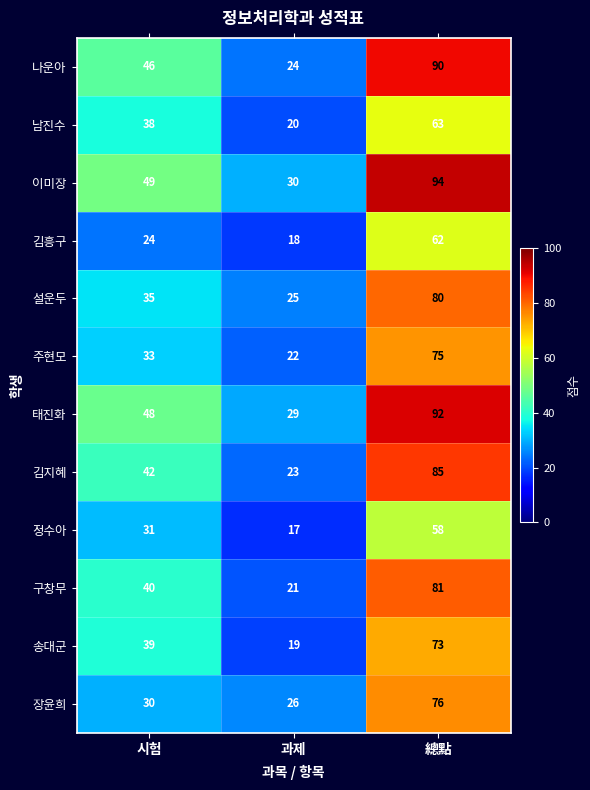

Is the value of 나운아 at 시험 greater than the value of 태진화 at 과제?

Yes